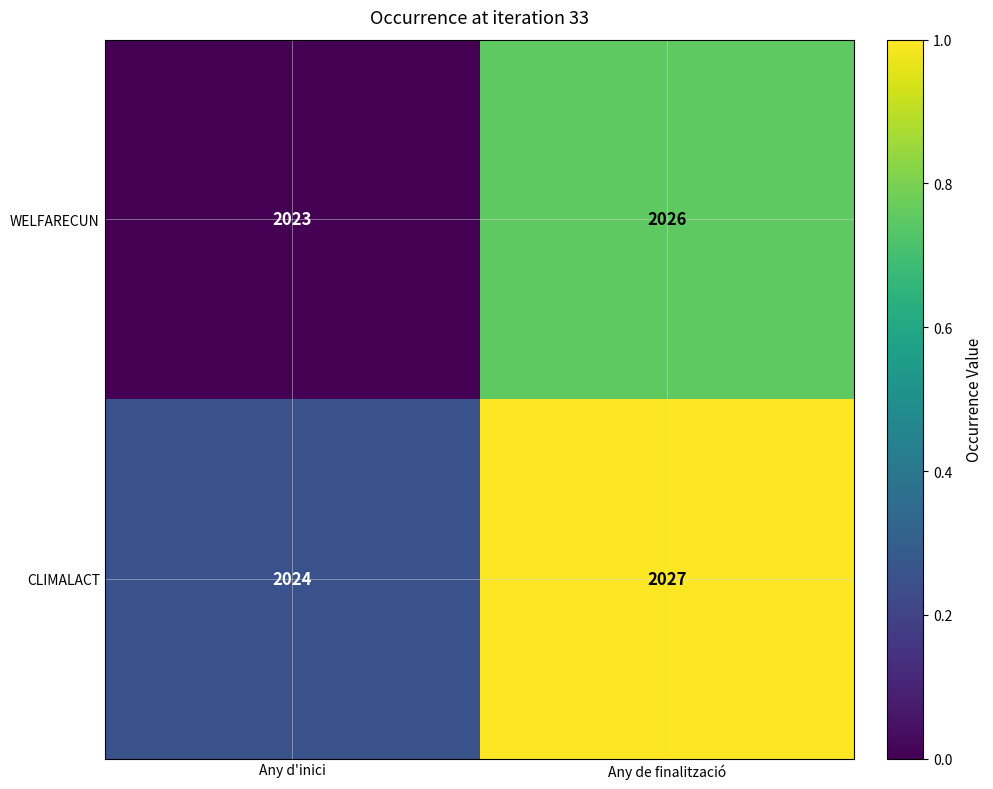

What is the sum of the CLIMALACT values at Any de finalització and Any d'inici?

4051